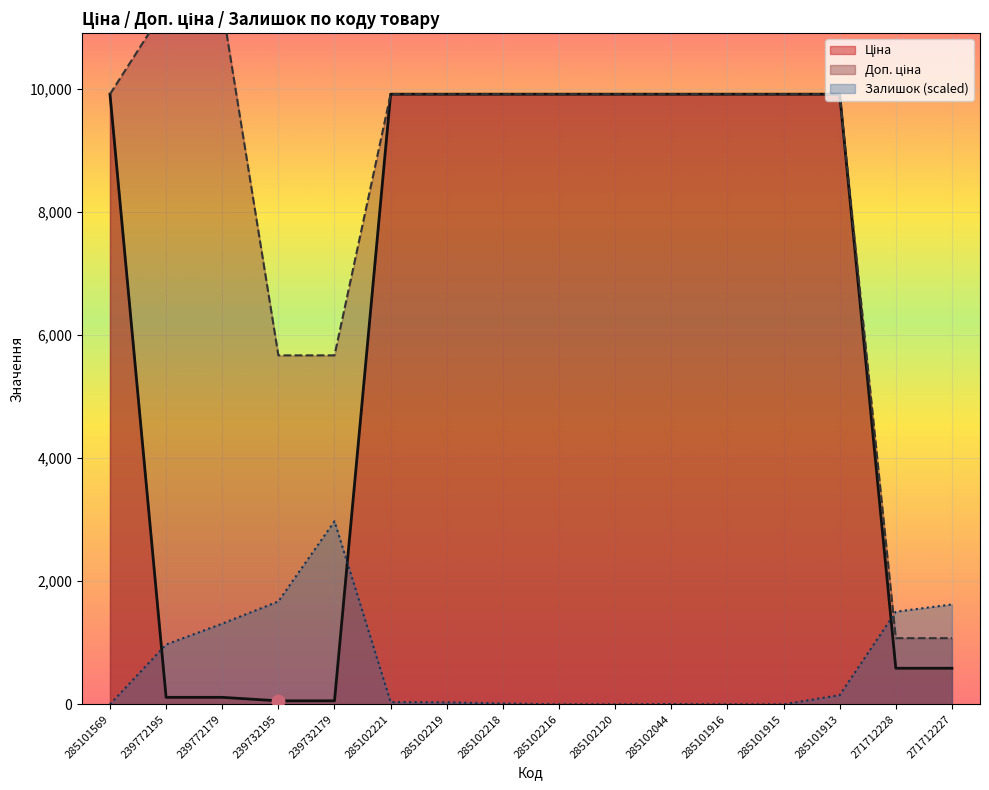

Which series contains the highest Y value?

Доп. ціна